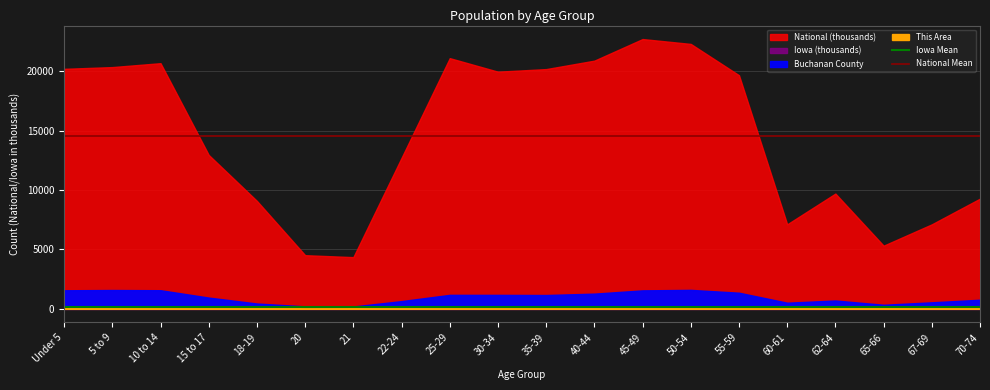

True or false: Iowa Mean has a value of 140.9 at Under 5.

True